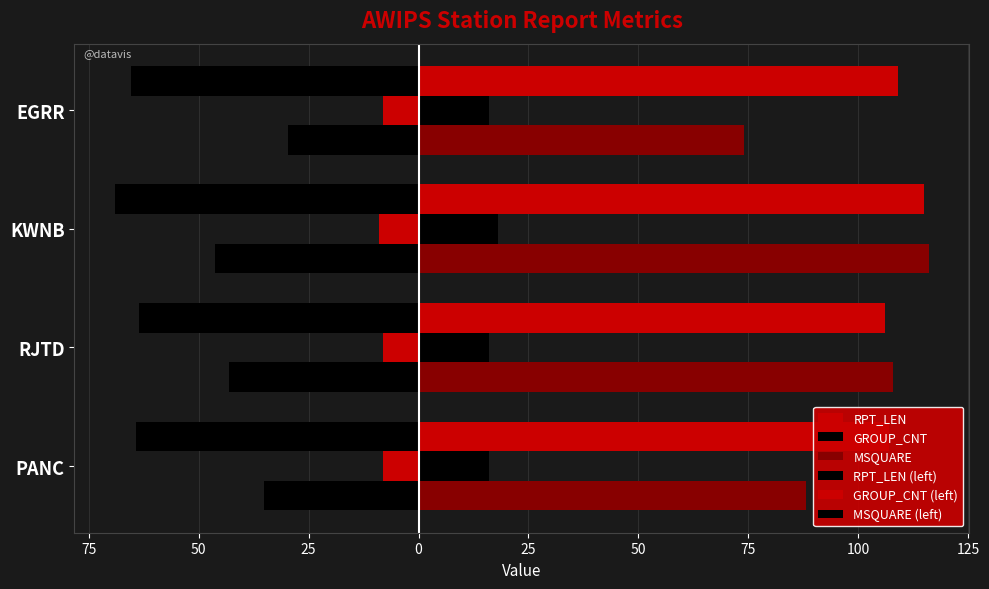

What are all the series names shown in the legend?

RPT_LEN, GROUP_CNT, MSQUARE, RPT_LEN (left), GROUP_CNT (left), MSQUARE (left)